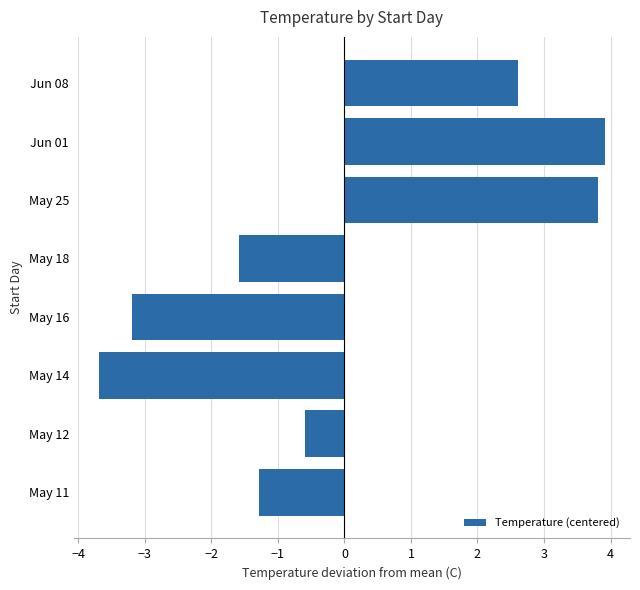

Which category has the lowest value across all series?

May 14